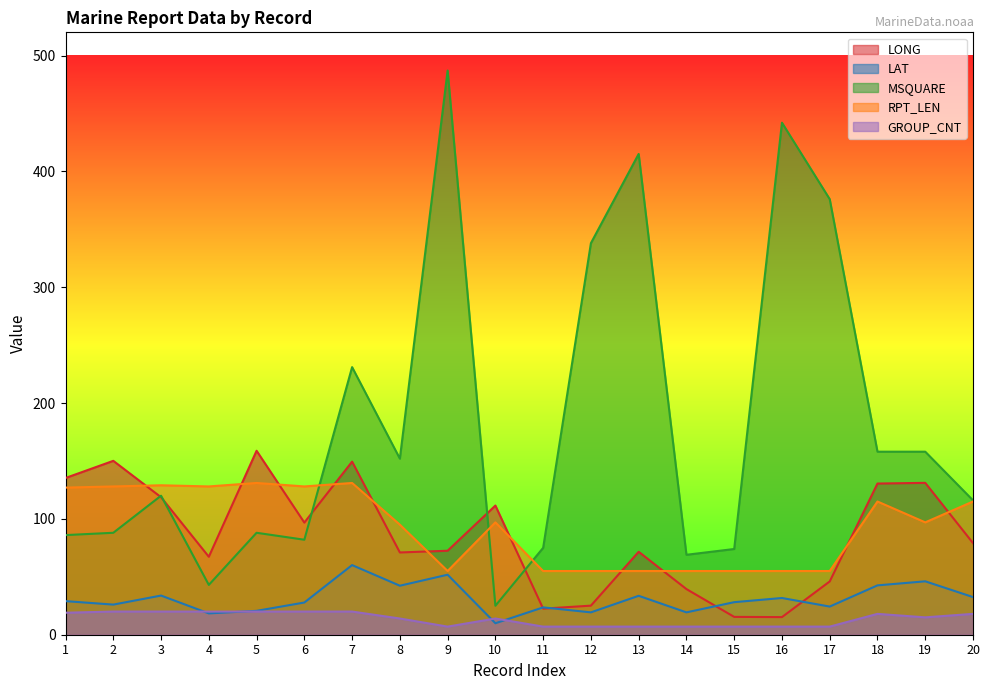

True or false: RPT_LEN and GROUP_CNT cross at least once.

False